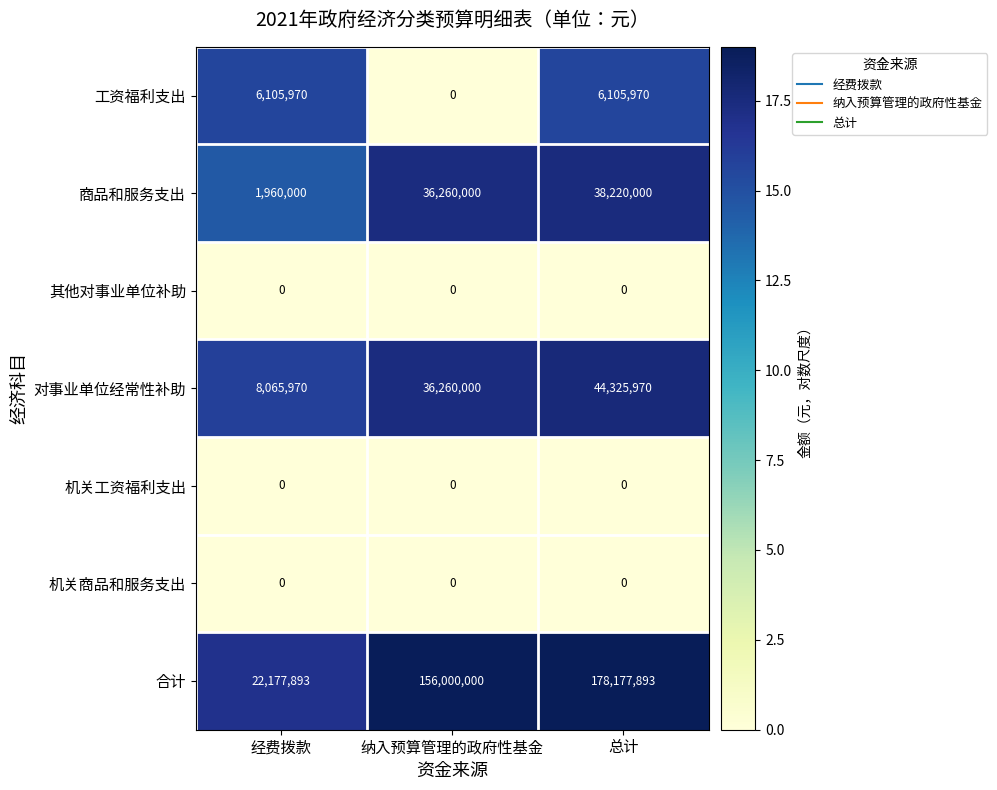

Reading right to left, extract all data points from this chart.

工资福利支出: 总计=6105970	纳入预算管理的政府性基金=0	经费拨款=6105970
商品和服务支出: 总计=38220000	纳入预算管理的政府性基金=36260000	经费拨款=1960000
其他对事业单位补助: 总计=0	纳入预算管理的政府性基金=0	经费拨款=0
对事业单位经常性补助: 总计=44325970	纳入预算管理的政府性基金=36260000	经费拨款=8065970
机关工资福利支出: 总计=0	纳入预算管理的政府性基金=0	经费拨款=0
机关商品和服务支出: 总计=0	纳入预算管理的政府性基金=0	经费拨款=0
合计: 总计=178177893	纳入预算管理的政府性基金=156000000	经费拨款=22177893